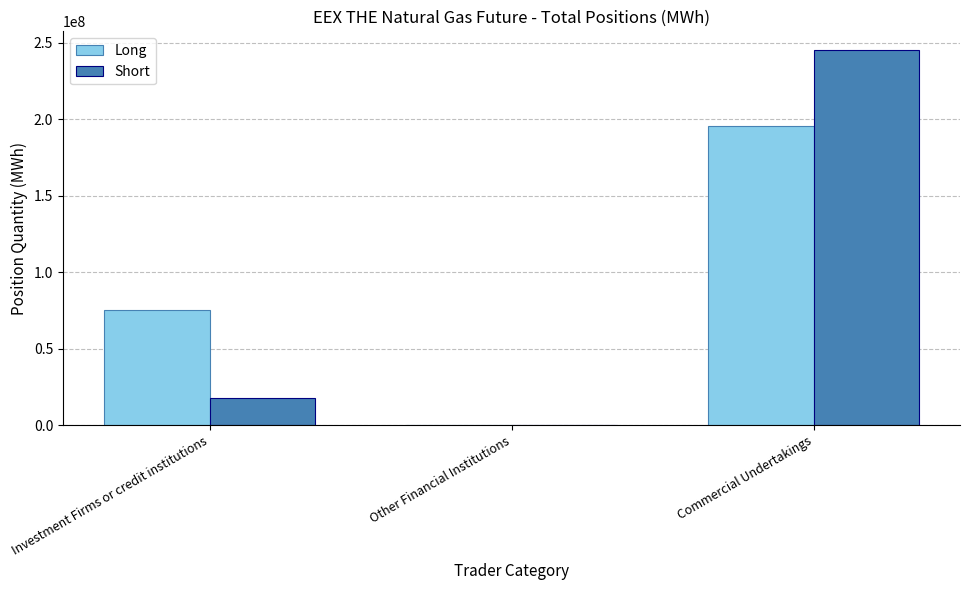

Reading right to left, what are all the values shown in this chart?

Long: 195466873	0	75468032
Short: 245337752	0	17901380